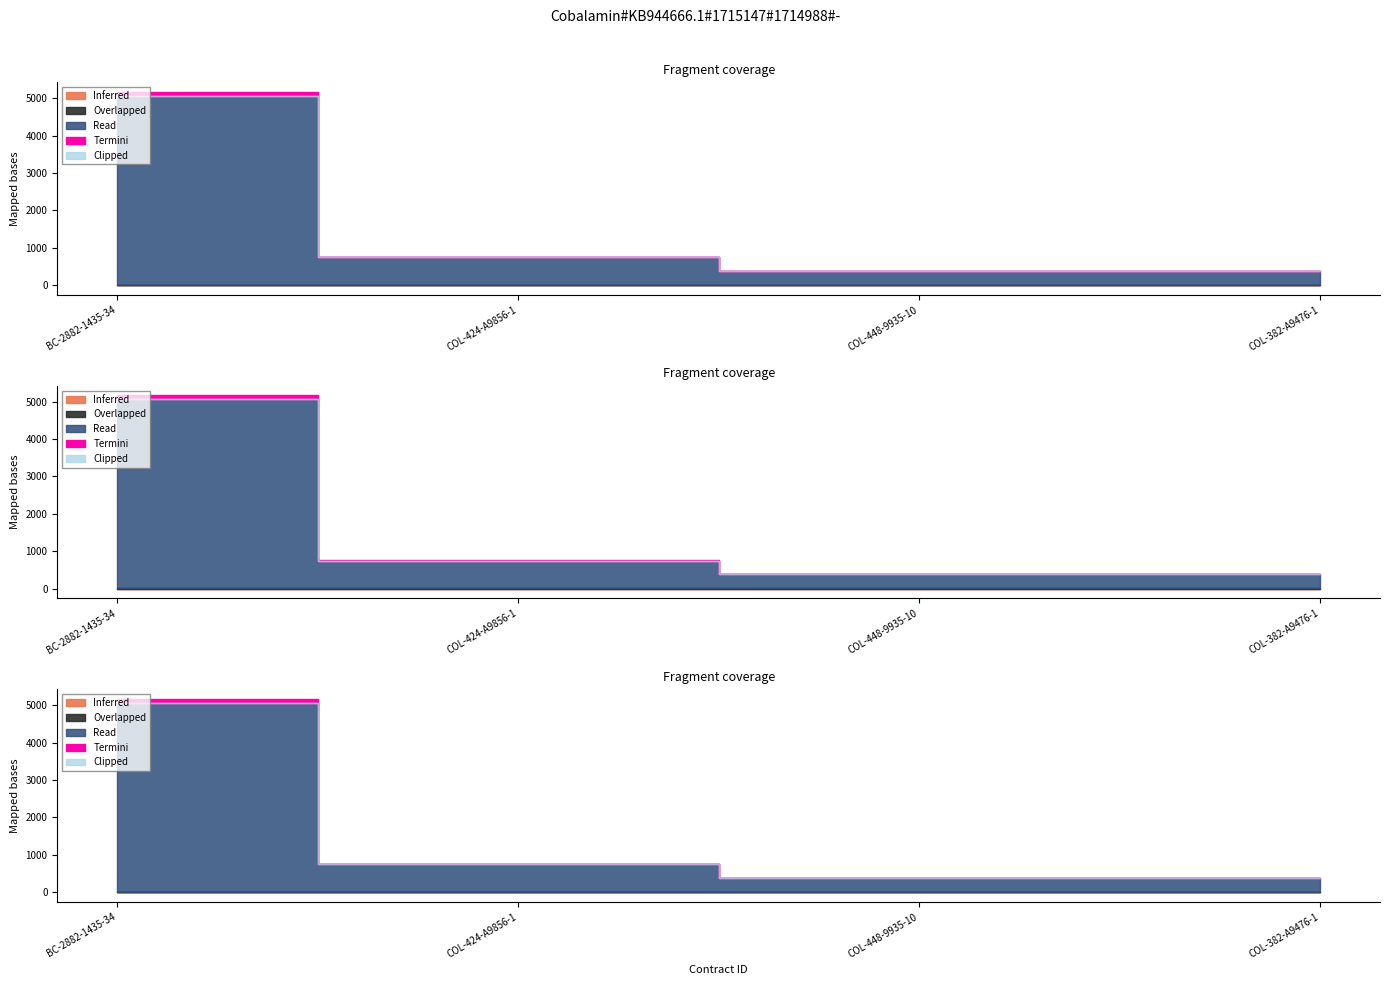

What are all the series names shown in the legend?

Inferred, Overlapped, Read, Termini, Clipped